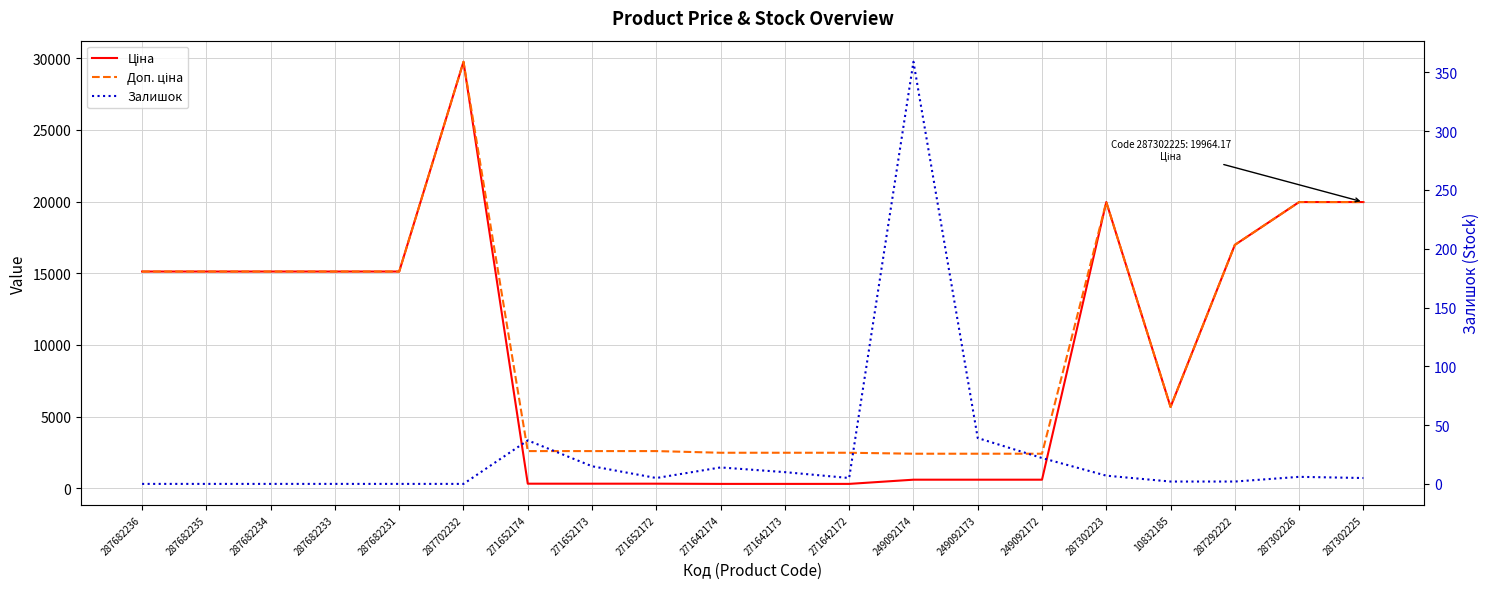

Which category has the highest value across all series?

287702232